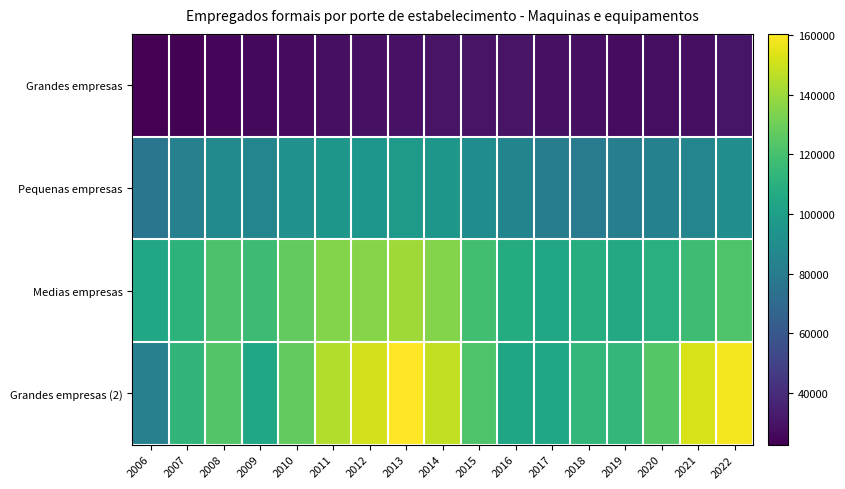

What is the minimum value shown in the chart?

22761